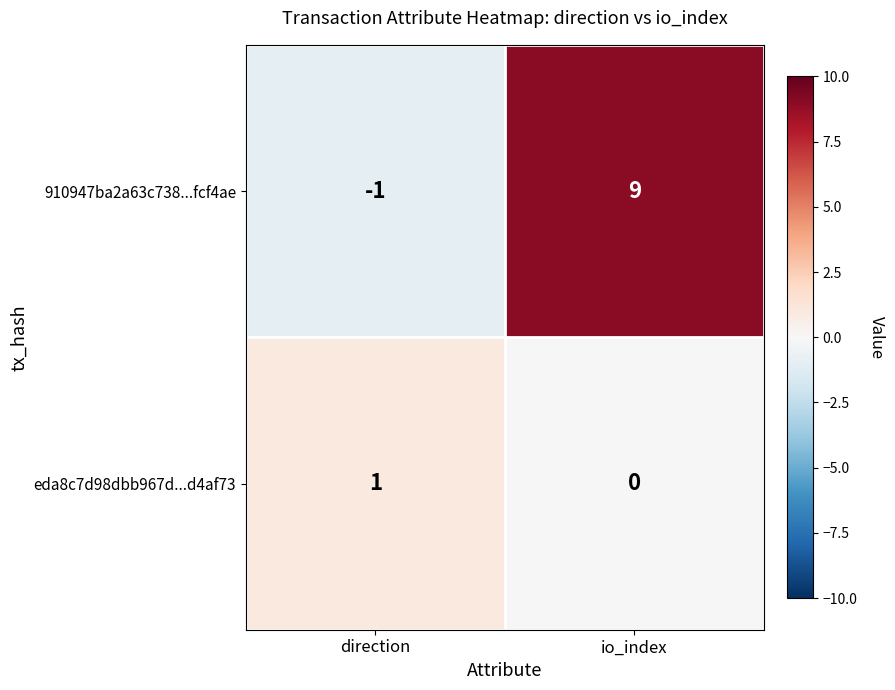

Which category has the highest value across all series?

io_index